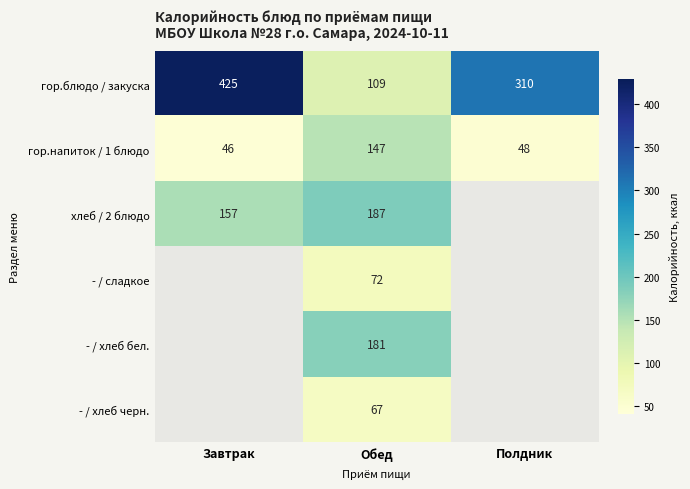

At how many categories does at least one series exceed 121?

3